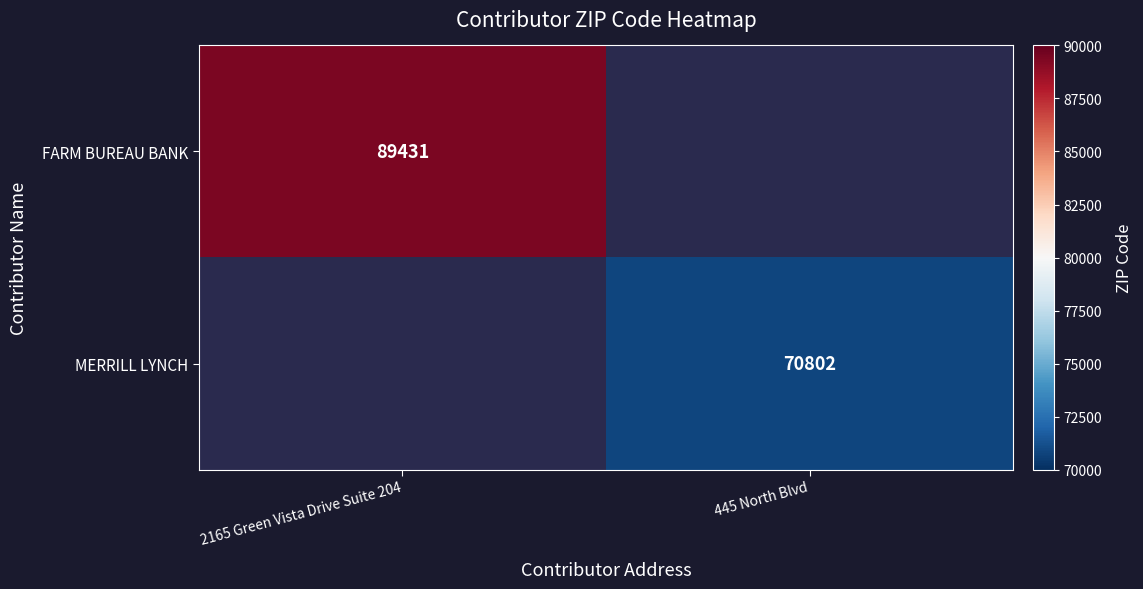

True or false: FARM BUREAU BANK has a value of 89431 at 2165 Green Vista Drive Suite 204.

True